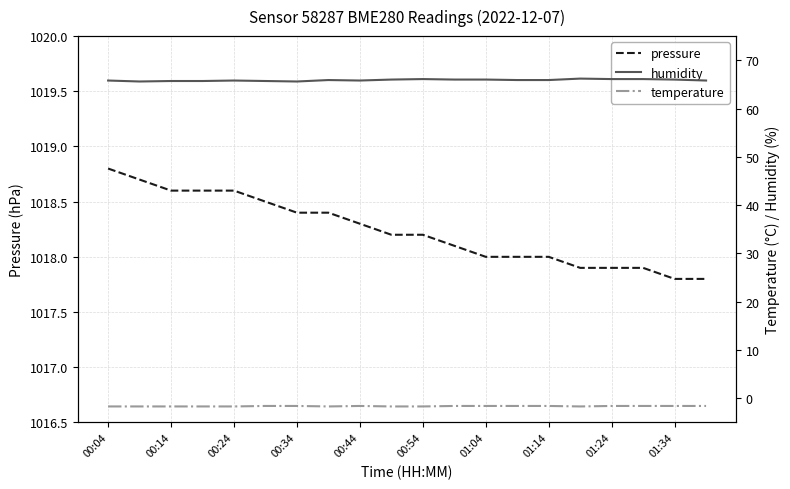

How many categories are shown in the chart?

20